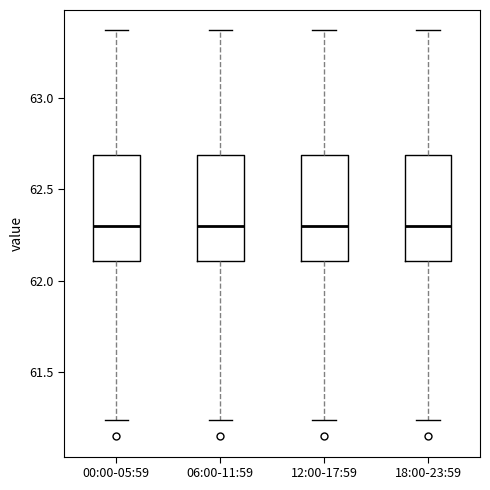

Reading left to right, transcribe this box plot: for each box, give where its median line is, the range the box spans, and where its two whiskers end, as read against the y-axis. The values are not printed on the chart, so give them approximately, as read against the axis.

00:00-05:59: median 62.30, box 62.10 to 62.70, whiskers 61.25 to 63.35
06:00-11:59: median 62.30, box 62.10 to 62.70, whiskers 61.25 to 63.35
12:00-17:59: median 62.30, box 62.10 to 62.70, whiskers 61.25 to 63.35
18:00-23:59: median 62.30, box 62.10 to 62.70, whiskers 61.25 to 63.35